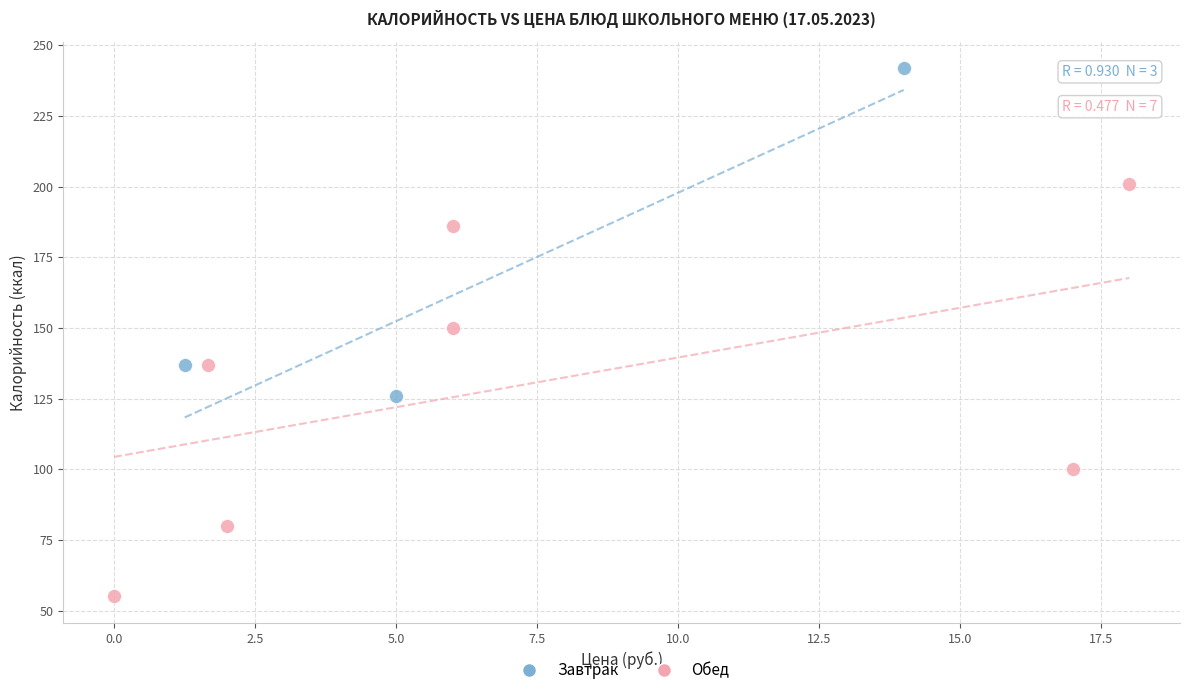

Which series contains the lowest Y value?

Обед